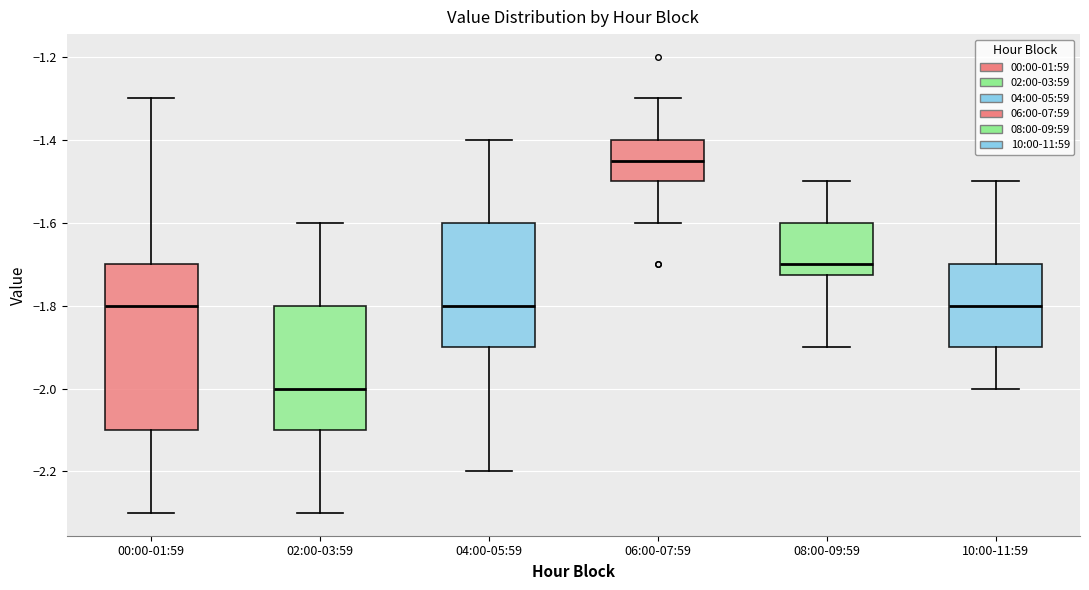

Reading left to right, read every box against the y-axis: the position of its median line, the range the box covers, and the ends of its whiskers. The values are not printed on the chart, so give them approximately, as read against the axis.

00:00-01:59: median -1.80, box -2.10 to -1.70, whiskers -2.30 to -1.30
02:00-03:59: median -2.00, box -2.10 to -1.80, whiskers -2.30 to -1.60
04:00-05:59: median -1.80, box -1.90 to -1.60, whiskers -2.20 to -1.40
06:00-07:59: median -1.44, box -1.50 to -1.40, whiskers -1.60 to -1.30
08:00-09:59: median -1.70, box -1.72 to -1.60, whiskers -1.90 to -1.50
10:00-11:59: median -1.80, box -1.90 to -1.70, whiskers -2.00 to -1.50